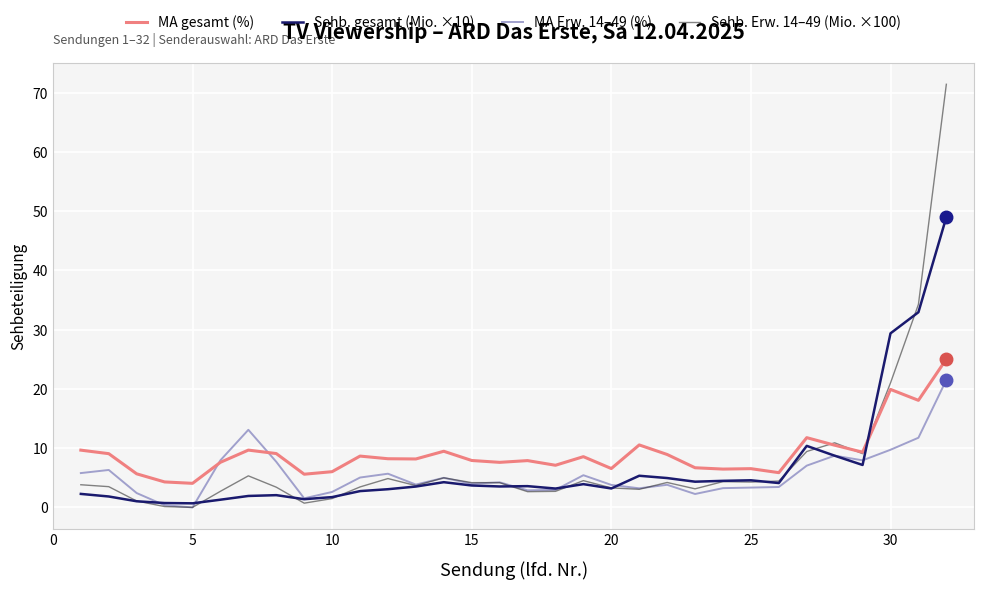

True or false: MA gesamt (%) and Sehb. gesamt (Mio. ×10) intersect in this chart.

True